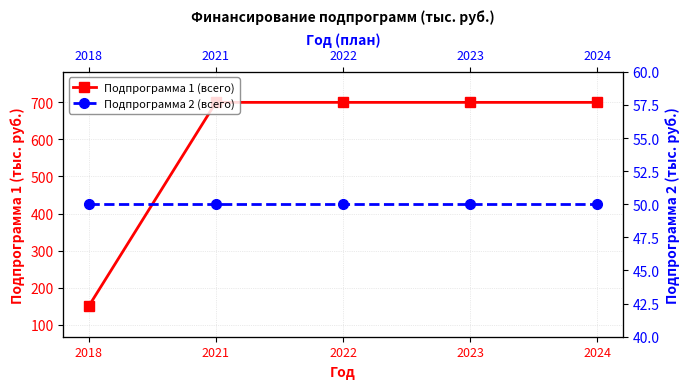

Where is Подпрограмма 1 (всего) nearest to the value 425?

2018